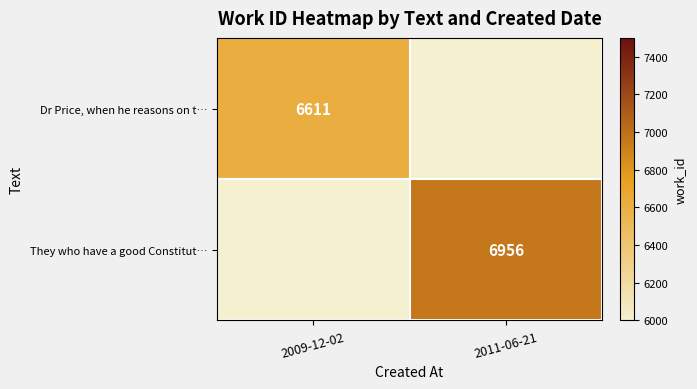

The value of Dr Price, when he reasons on t… at 2009-12-02 is 6611. True or false?

True